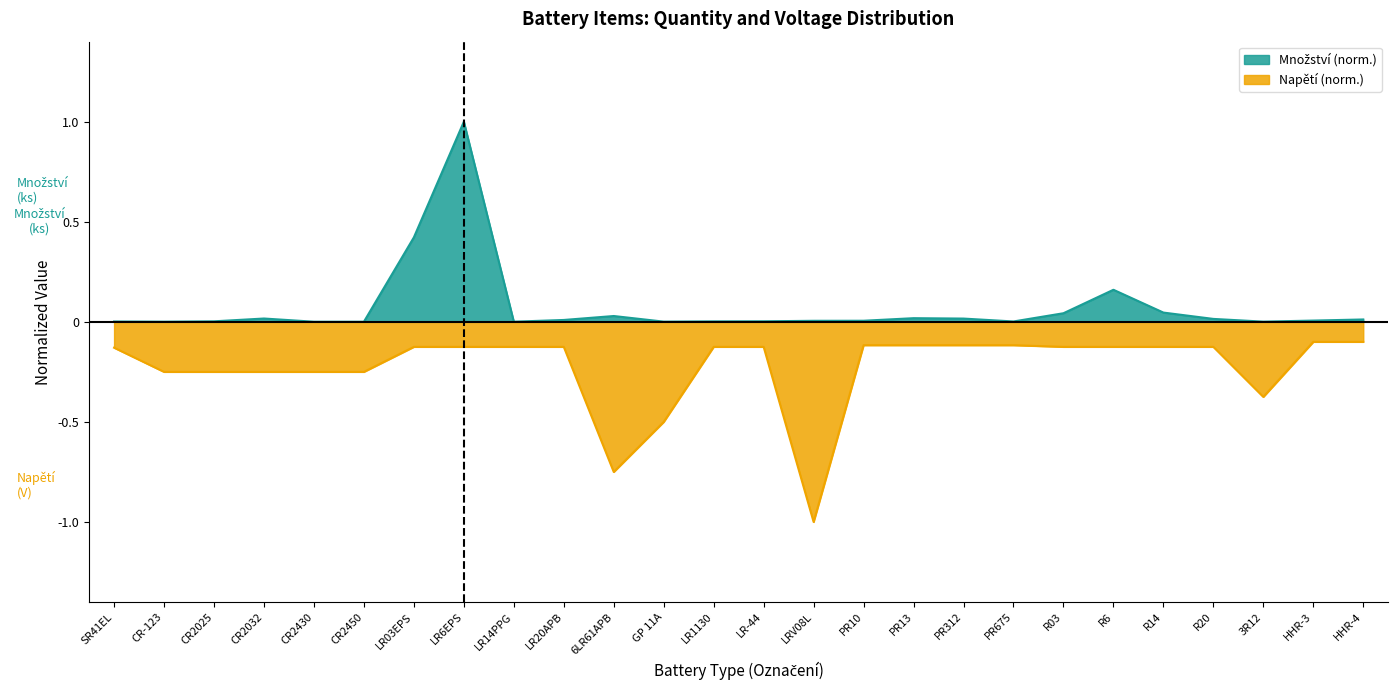

True or false: Množství has more than 0 interior local peaks.

True